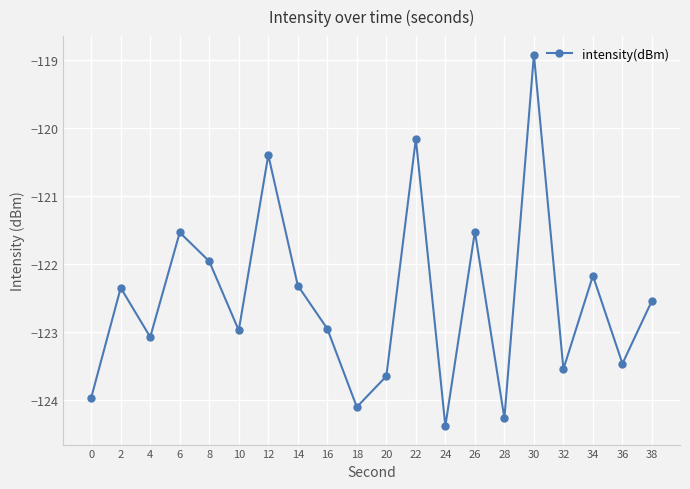

What is the average value?

-122.5